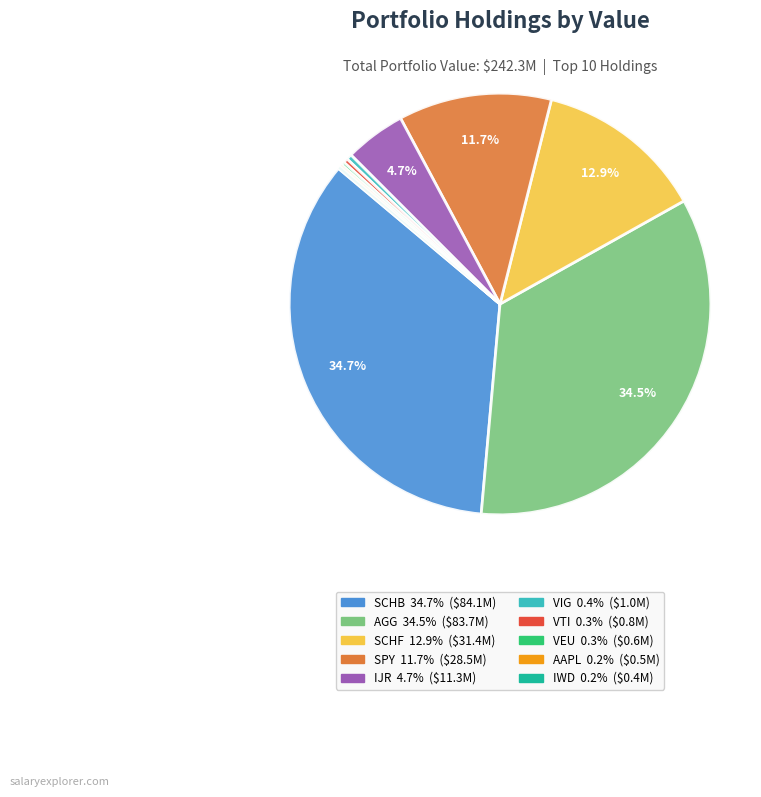

Does any single category account for the majority?

No